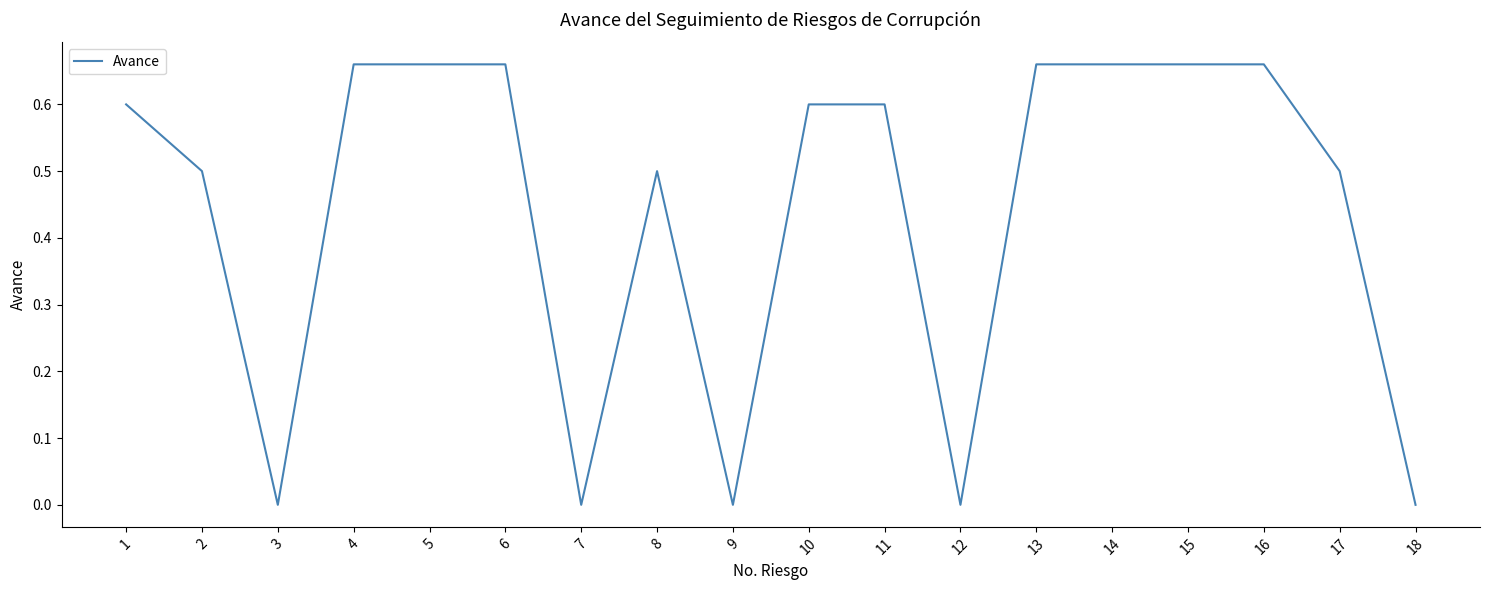

True or false: the data shows 0.2 at 15.

False